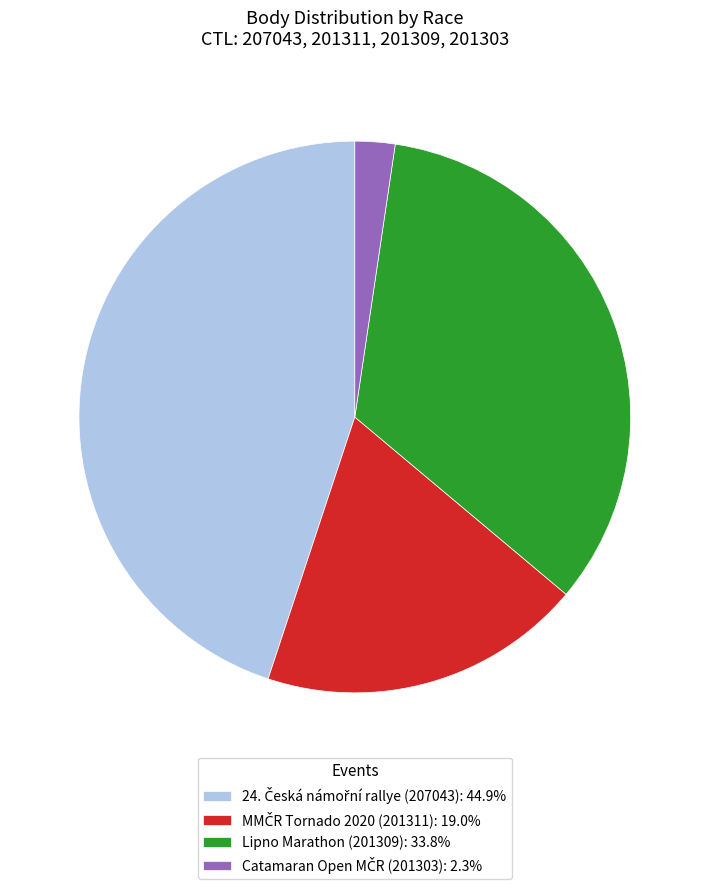

Does any single category account for the majority?

No